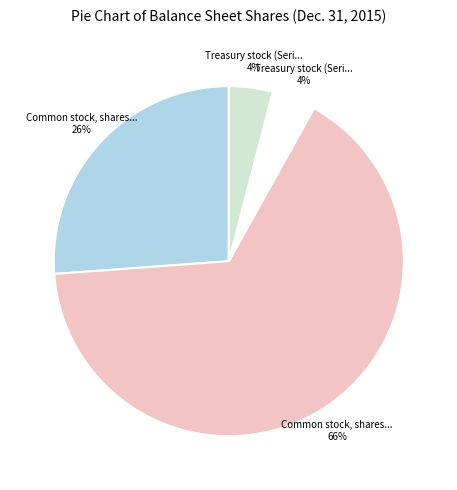

To the nearest percent, what is the average slice percentage?

25%